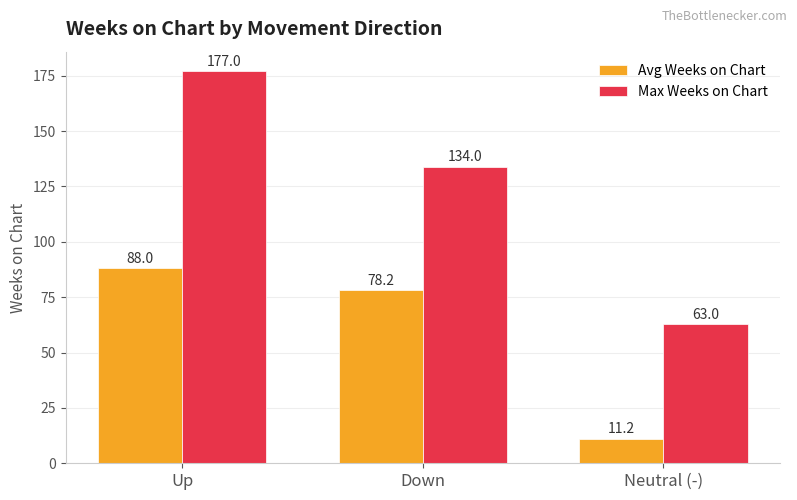

List the labels in order of Avg Weeks on Chart value, smallest first.

Neutral (-), Down, Up